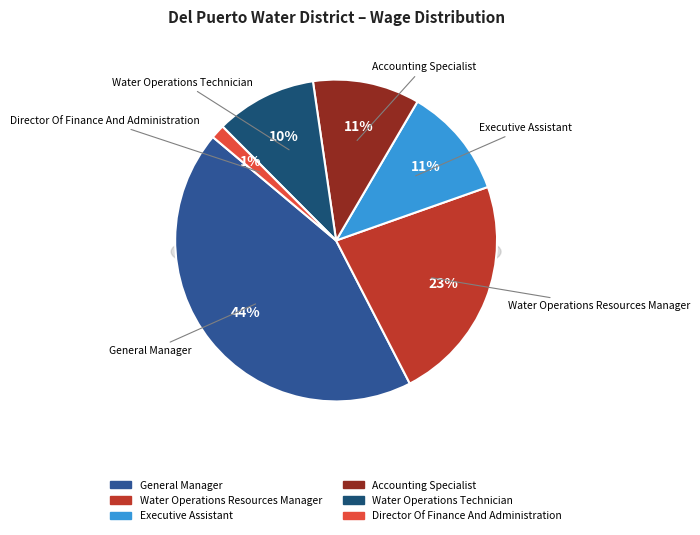

Rank the categories by value from lowest to highest.

Director Of Finance And Administration, Water Operations Technician, Accounting Specialist, Executive Assistant, Water Operations Resources Manager, General Manager